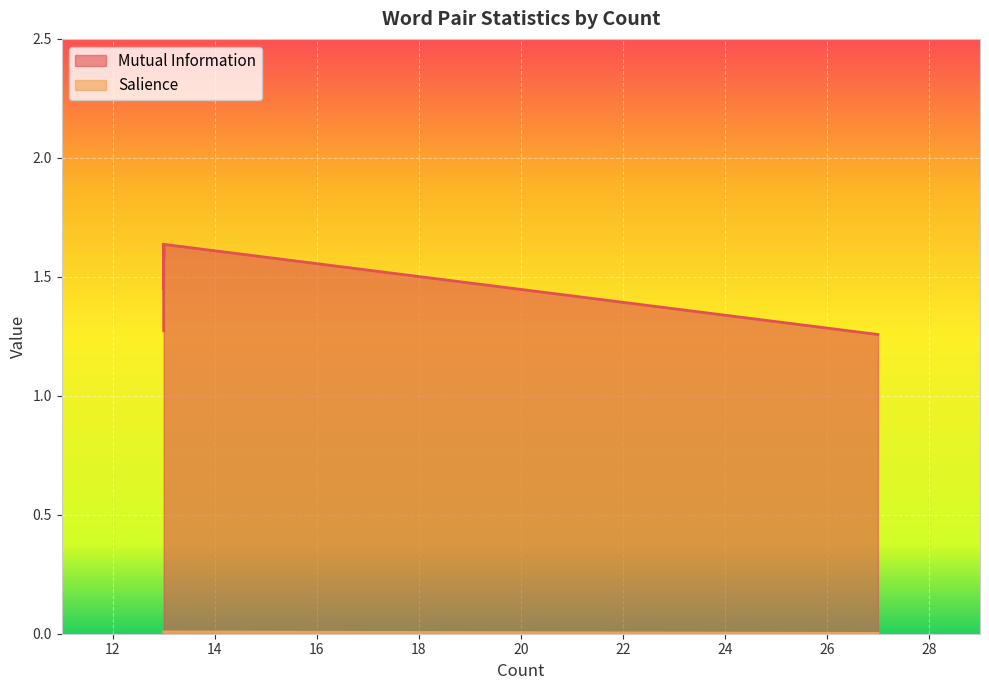

True or false: Mutual Information has more than 0 interior local peaks.

False